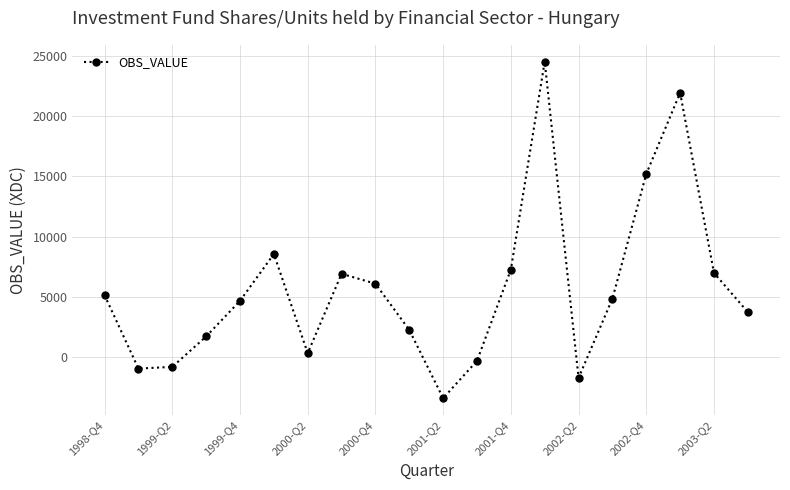

What is the difference between the maximum and minimum values?

27980